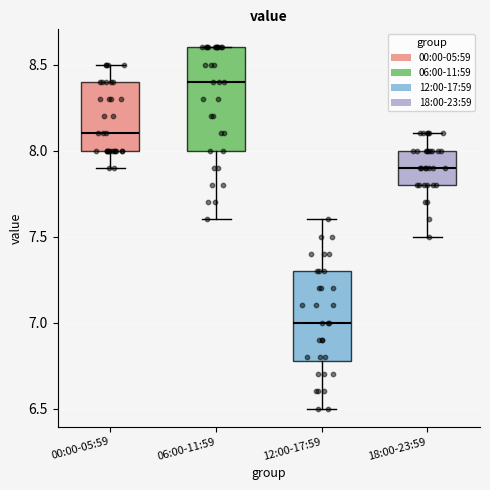

Comparing the boxes themselves (not the whiskers), which one is the tallest?

06:00-11:59